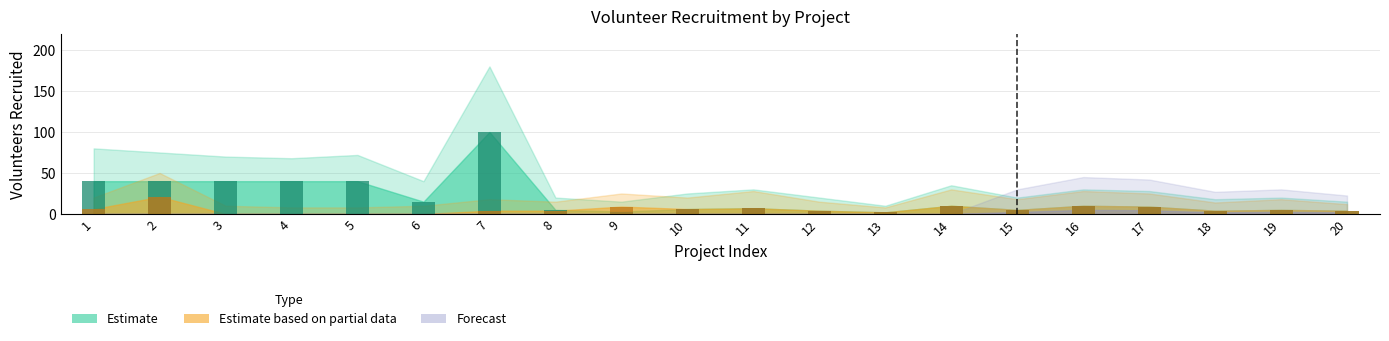

Between 10 and 15, which is larger?

10